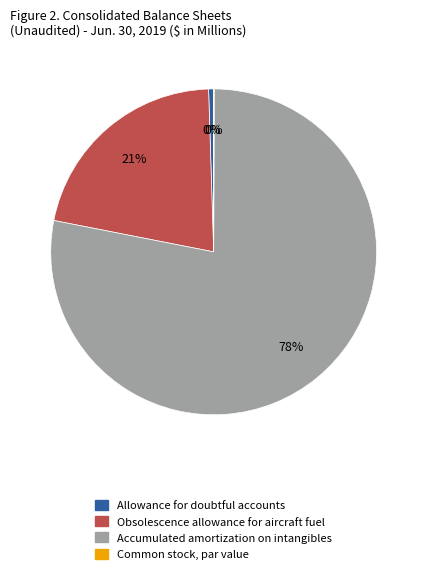

What is the largest slice in the pie chart?

Accumulated amortization on intangibles